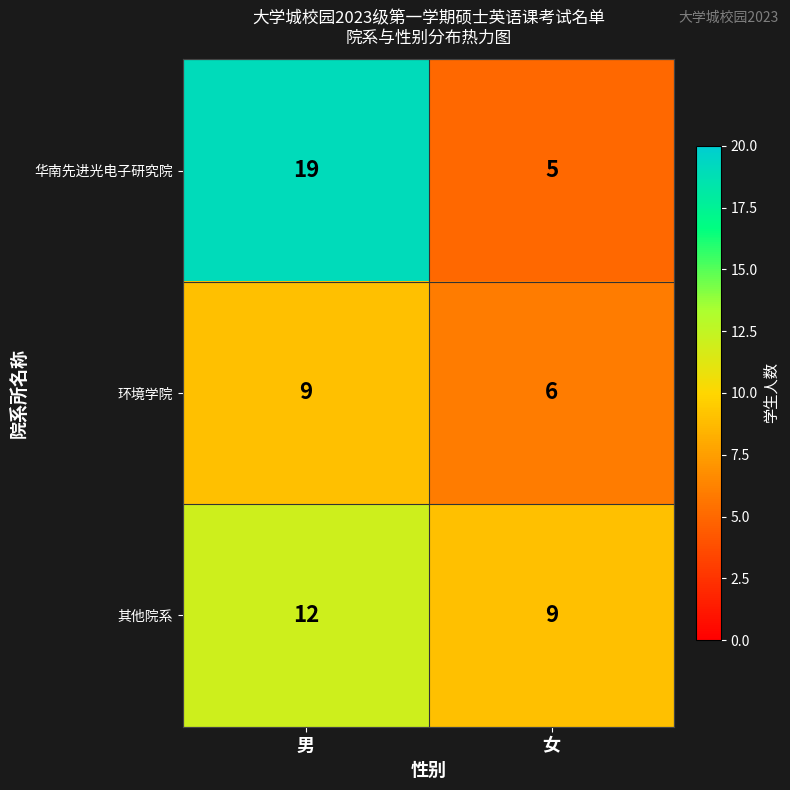

Which series has the largest range (max minus min)?

华南先进光电子研究院